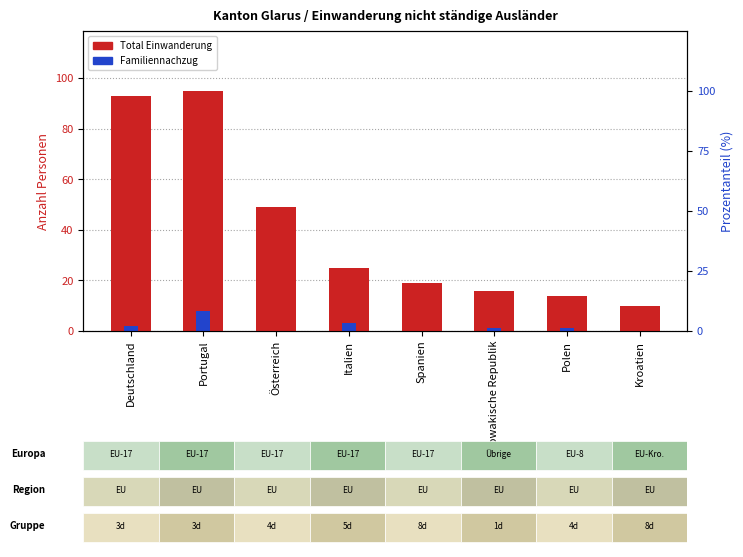

What is the sum of all Total Einwanderung values?

321